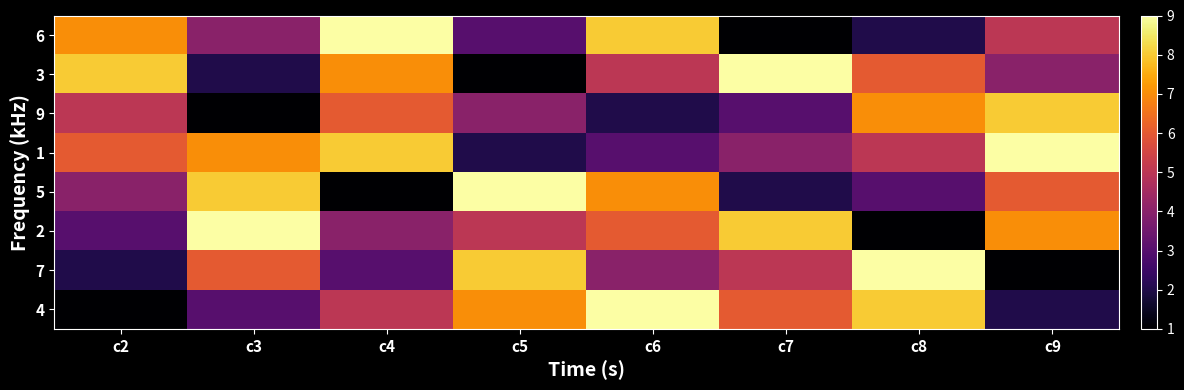

Which series has the largest total across all categories?

1